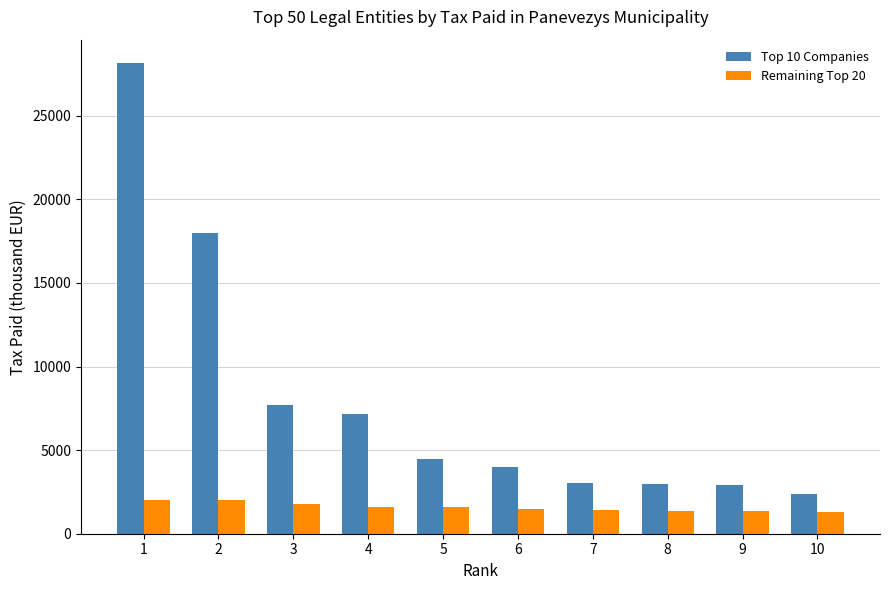

How many data points does each series have?

10